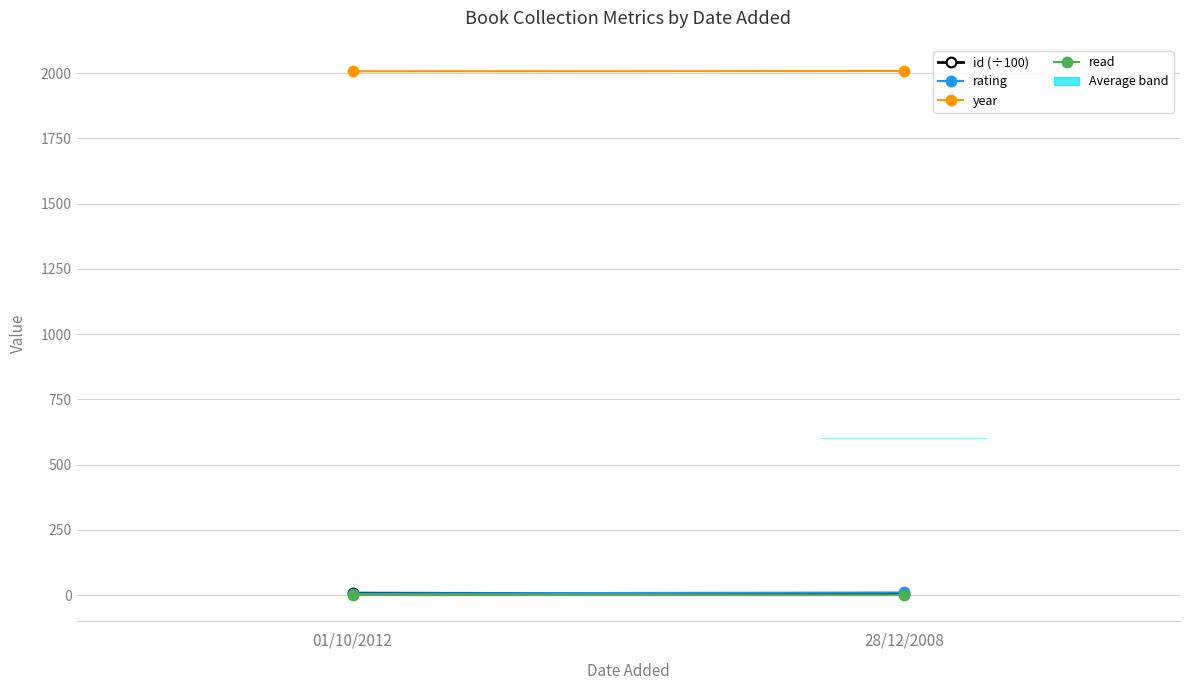

What is the total value across all series at 01/10/2012?

2021.3